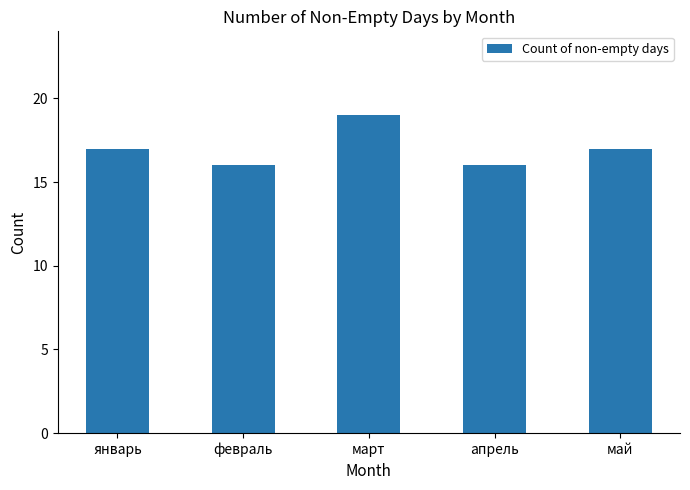

Reading right to left, transcribe all the data shown in this chart.

май=17	апрель=16	март=19	февраль=16	январь=17